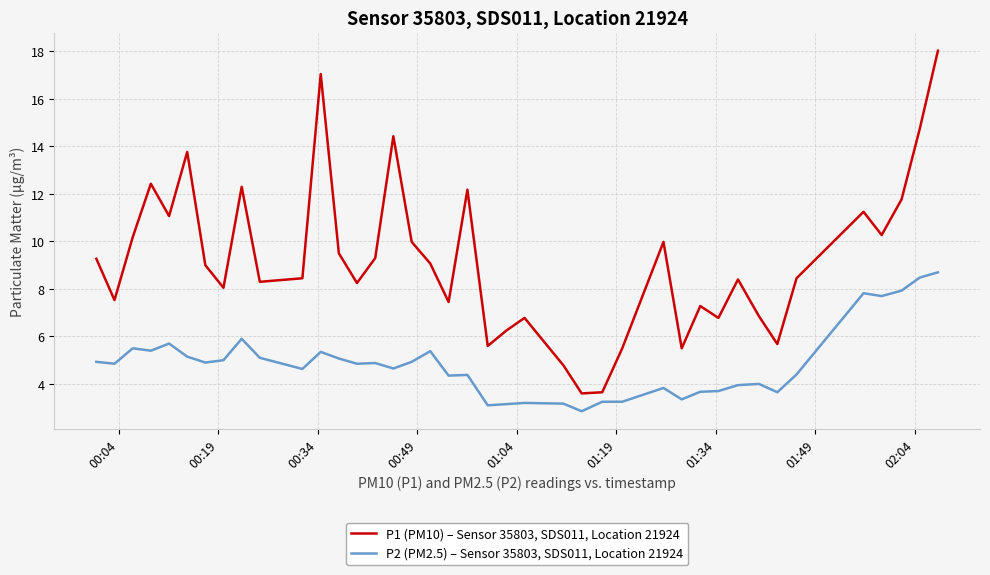

Rank the series by their average value, from lowest to highest.

P2 (PM2.5) – Sensor 35803, SDS011, Location 21924, P1 (PM10) – Sensor 35803, SDS011, Location 21924